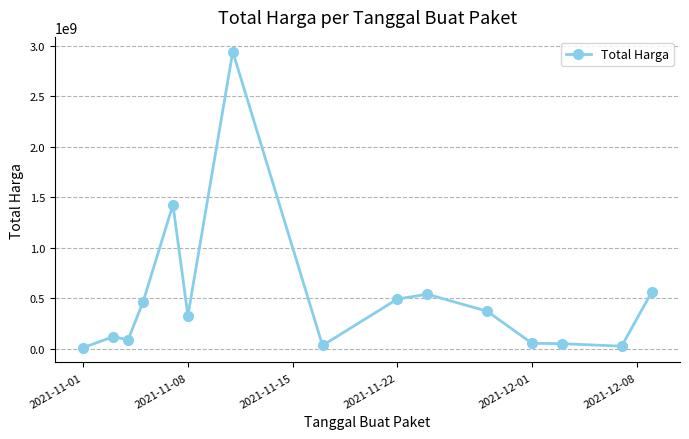

True or false: the data has more than 1 interior local peaks.

True